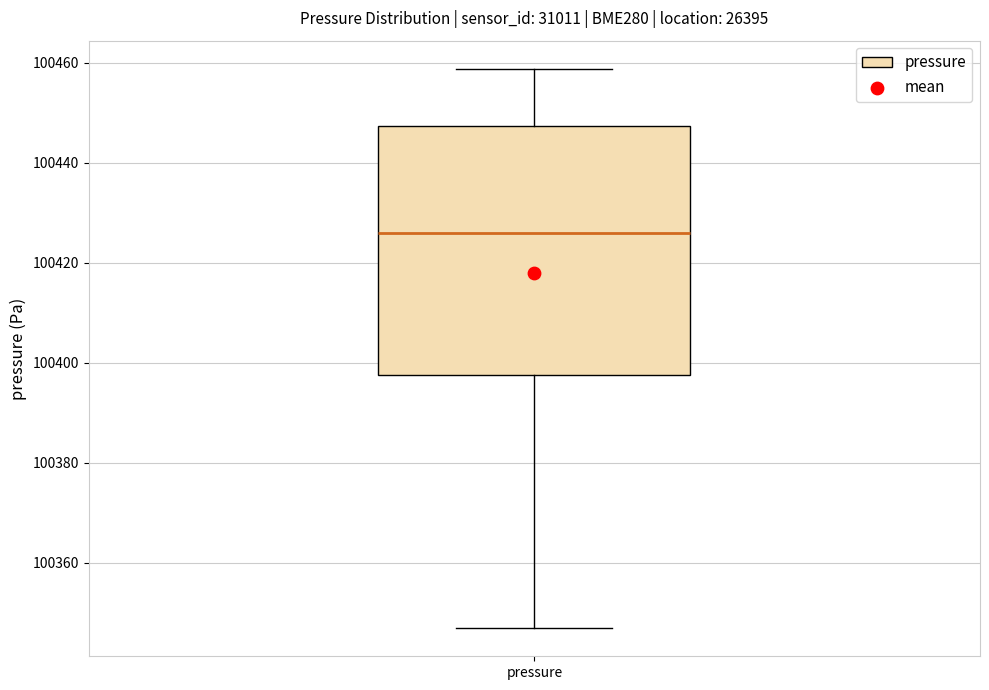

Transcribe this box plot: give where the median line is, the range the box spans, and where the two whiskers end, as read against the y-axis. The values are not printed on the chart, so give them approximately, as read against the axis.

median 100426, box 100398 to 100448, whiskers 100346 to 100458